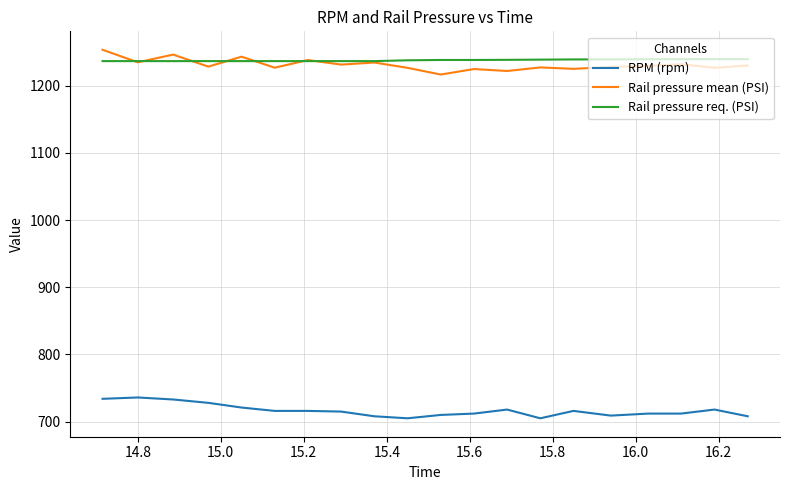

Is this an area chart (filled region under the line)?

No